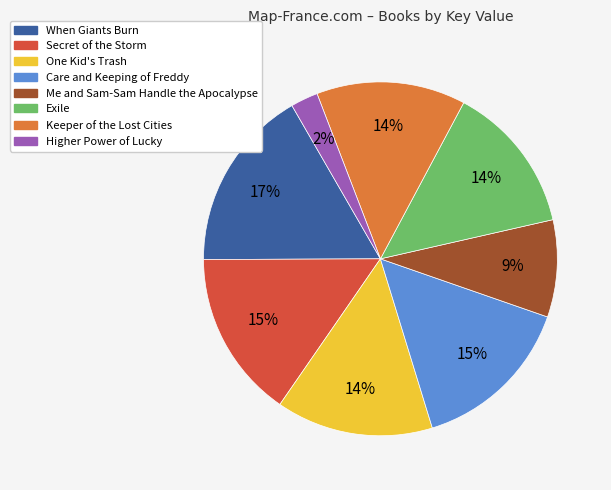

How many segments does this pie chart have?

8